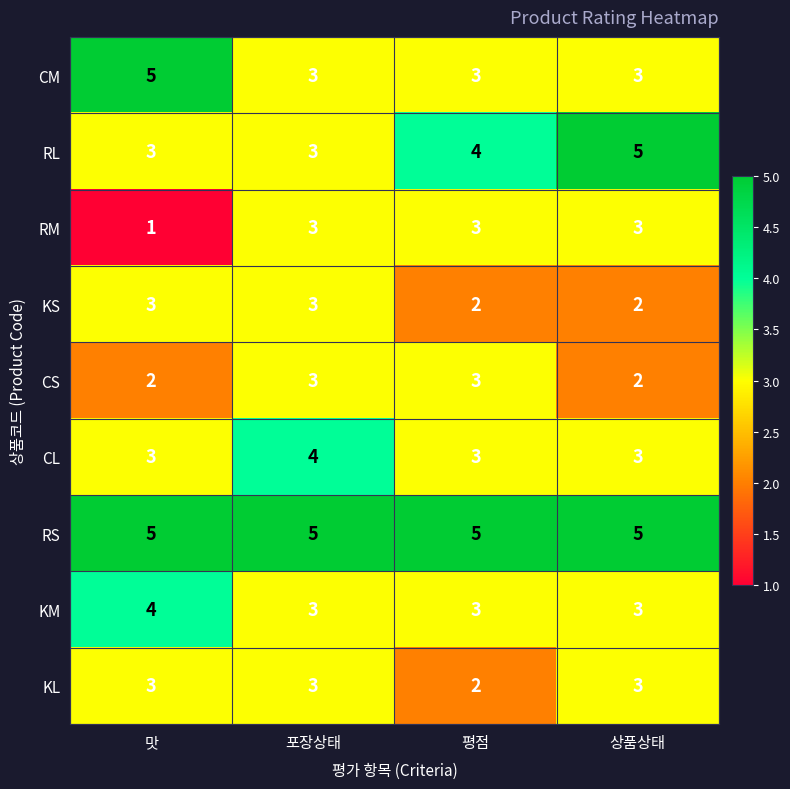

How many data points does each series have?

4